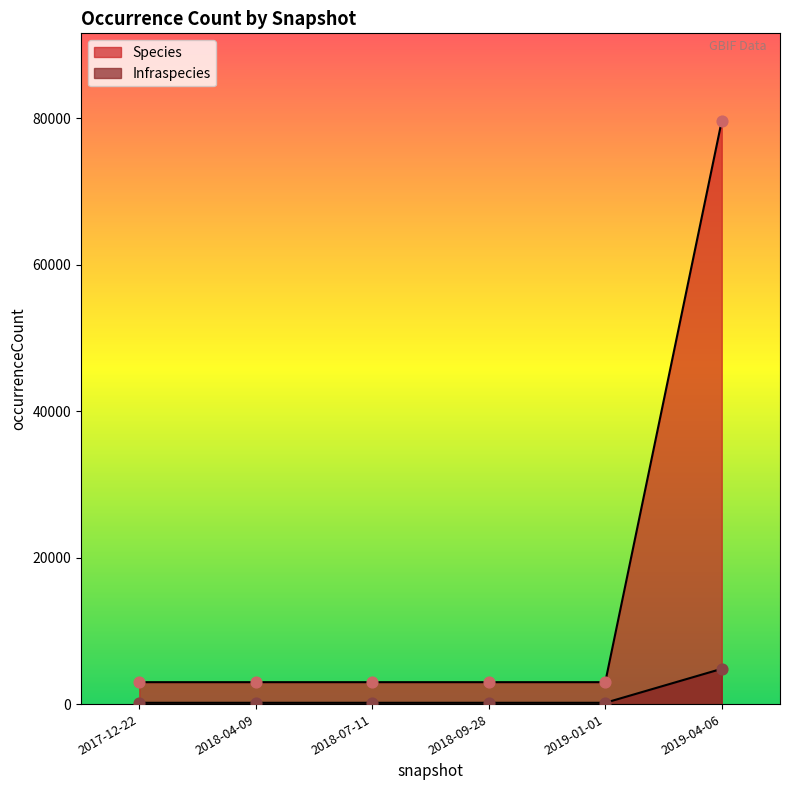

Is the value of Species at 2019-01-01 greater than the value of Infraspecies at 2018-09-28?

Yes